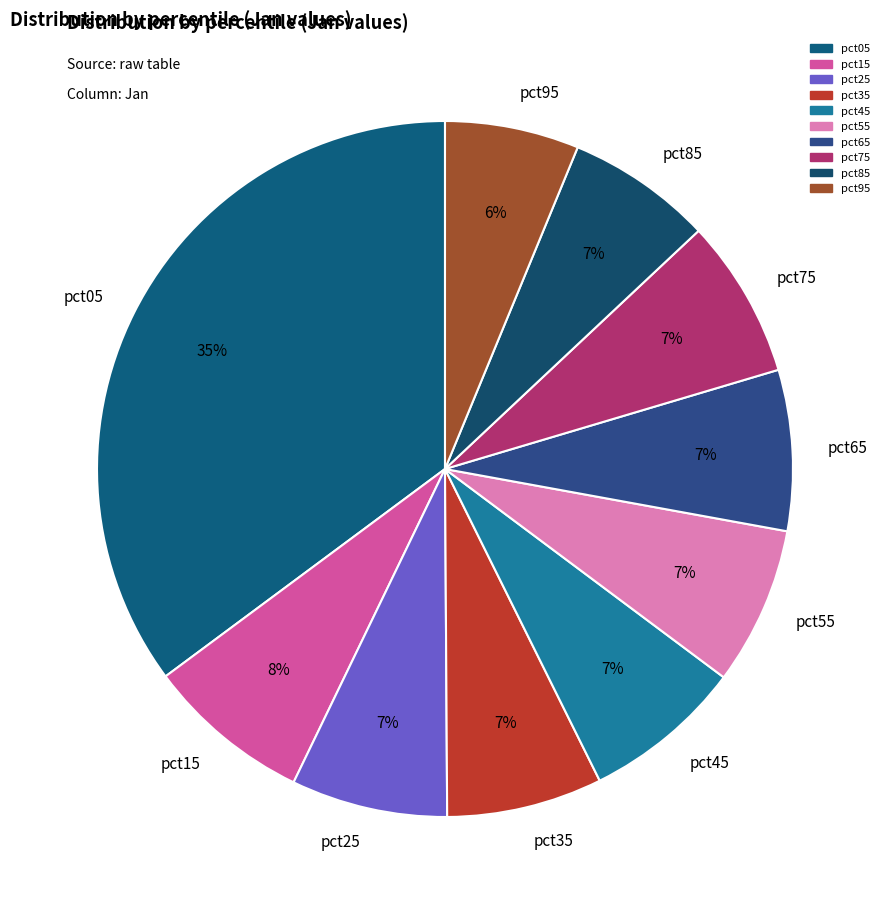

To the nearest percent, what is the combined percentage of pct15 and pct75?

15%